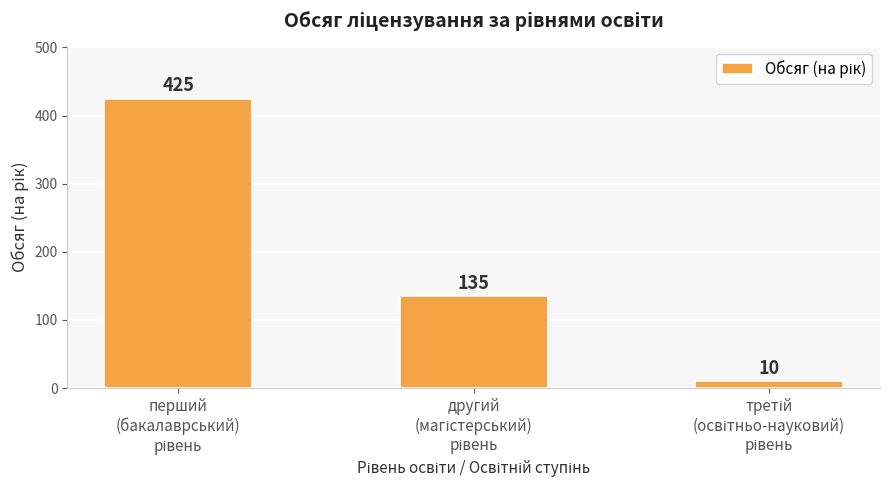

What is the value of the 1st bar from the left?

425